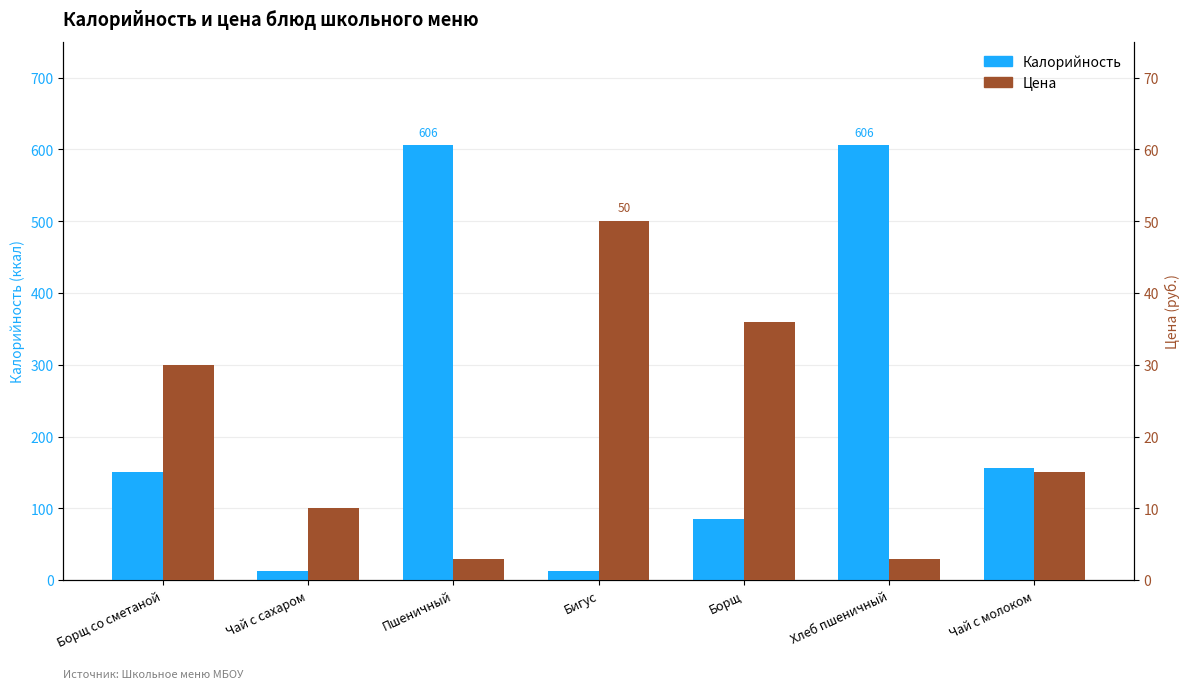

Is it true that Калорийность equals 13 at Чай с сахаром?

True